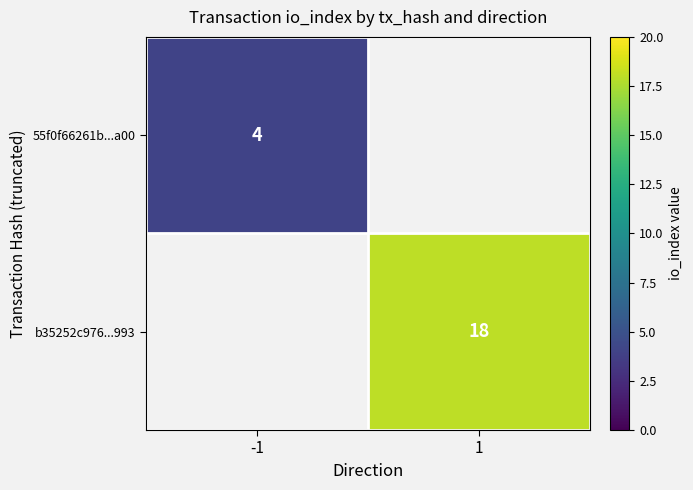

Is it true that 55f0f66261b...a00 equals 4 at -1?

True